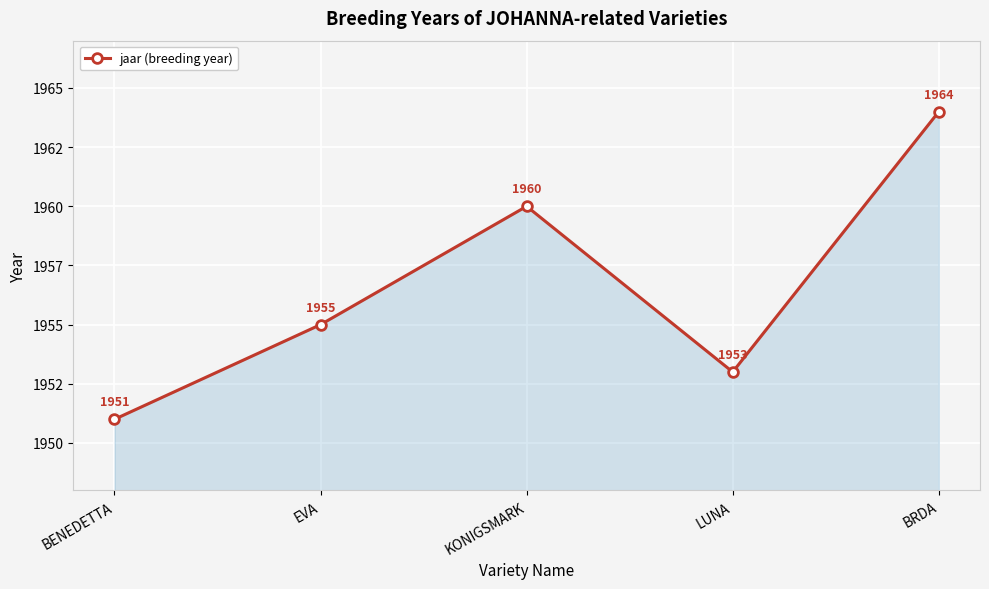

What is the difference between the second highest and minimum values?

9